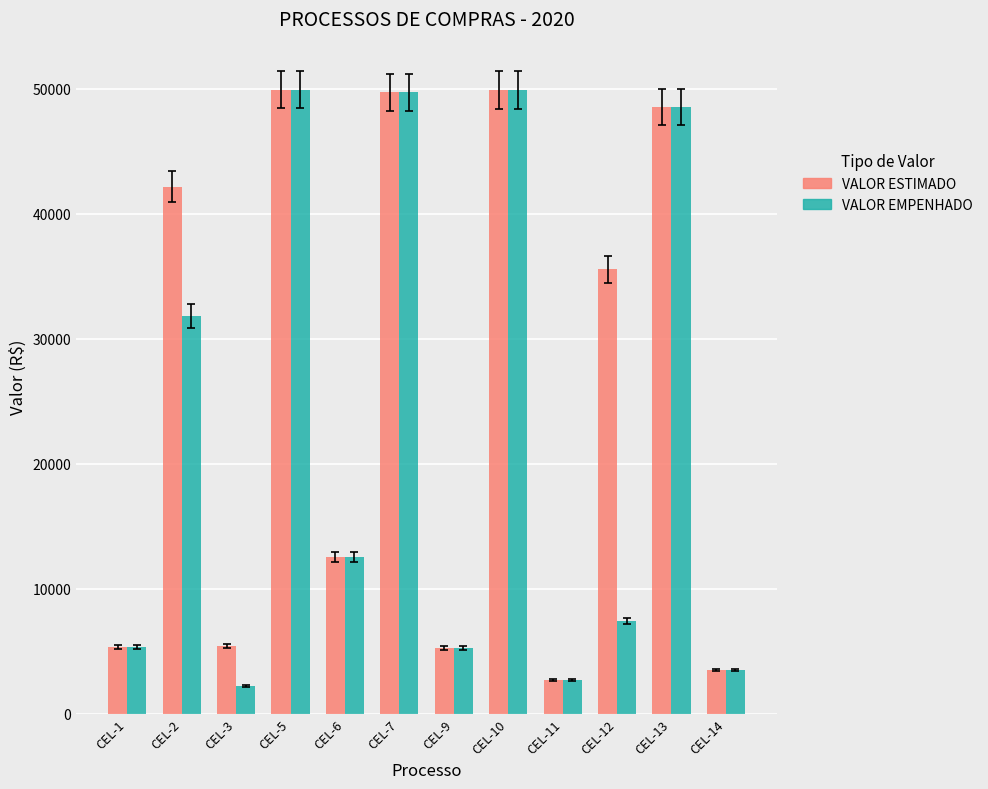

Which series changed the most between CEL-2 and CEL-7?

VALOR EMPENHADO